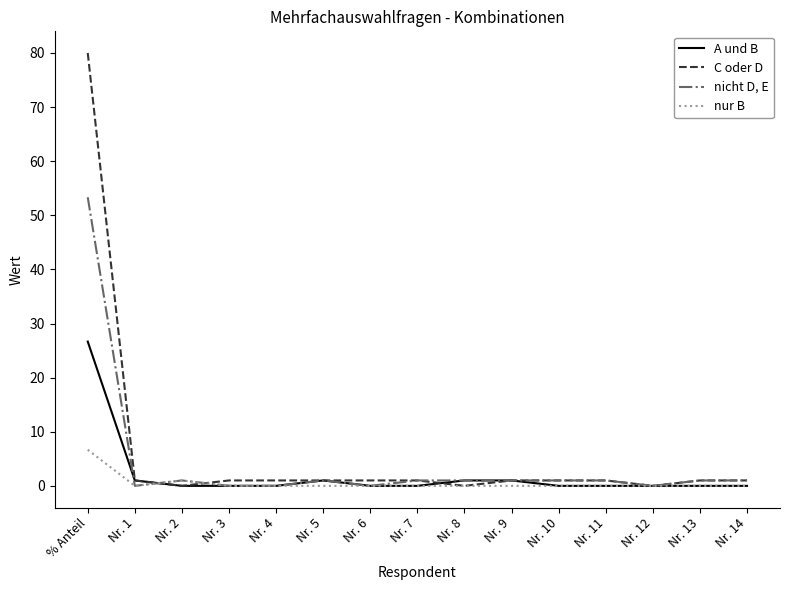

At which category is the sum across all series the highest?

% Anteil